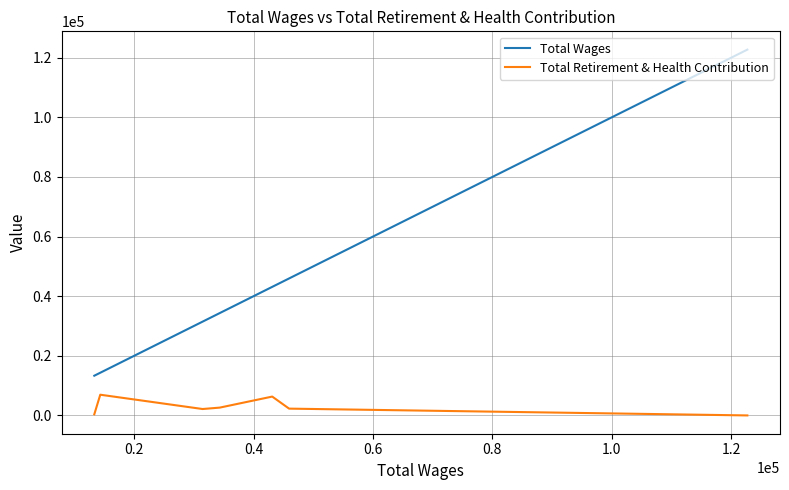

List the series in order of their peak value, lowest first.

Total Retirement & Health Contribution, Total Wages